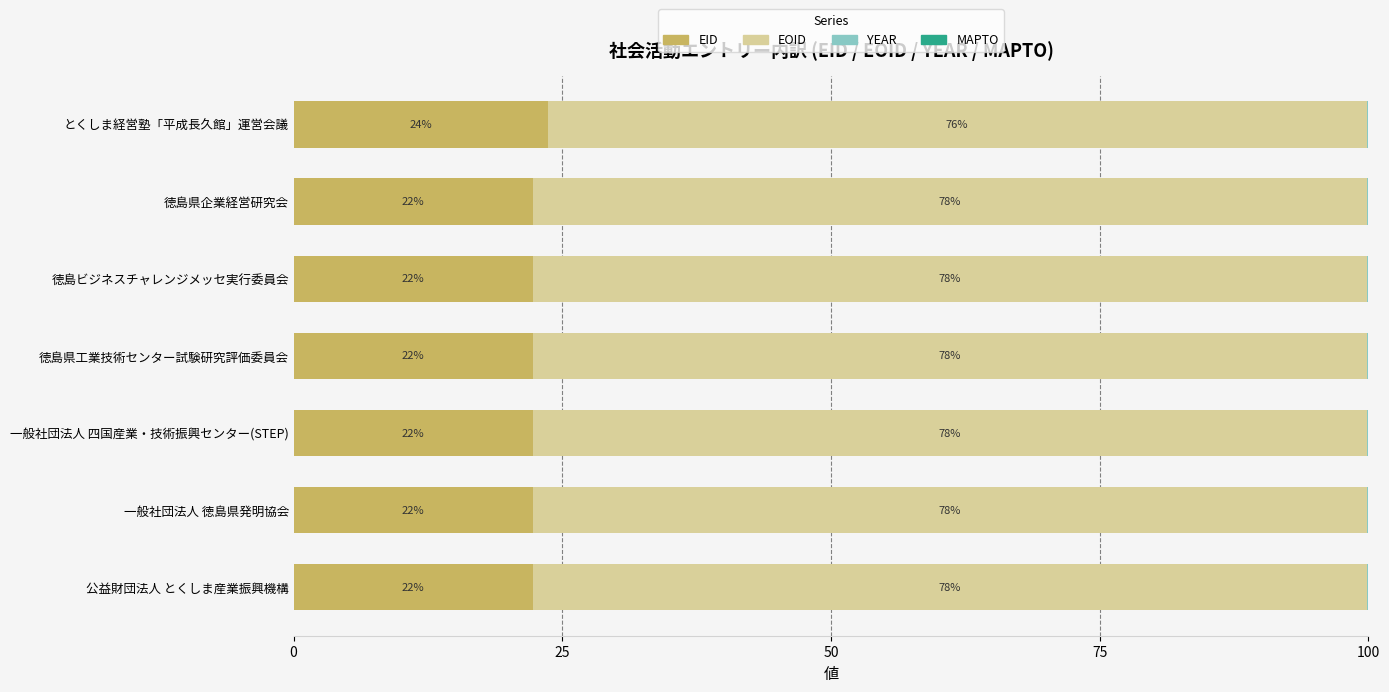

How many groups of bars are there?

7